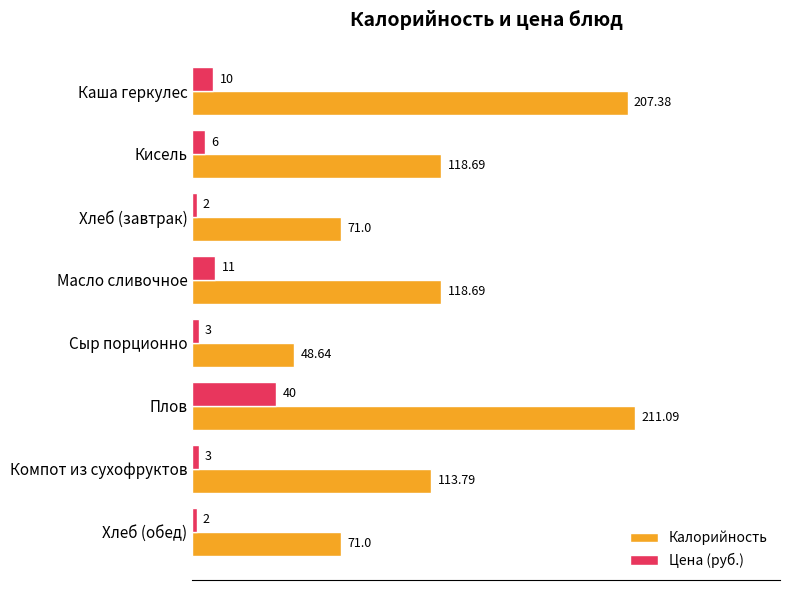

What is the difference between the second highest and second lowest values in the Цена (руб.) series?

9.0